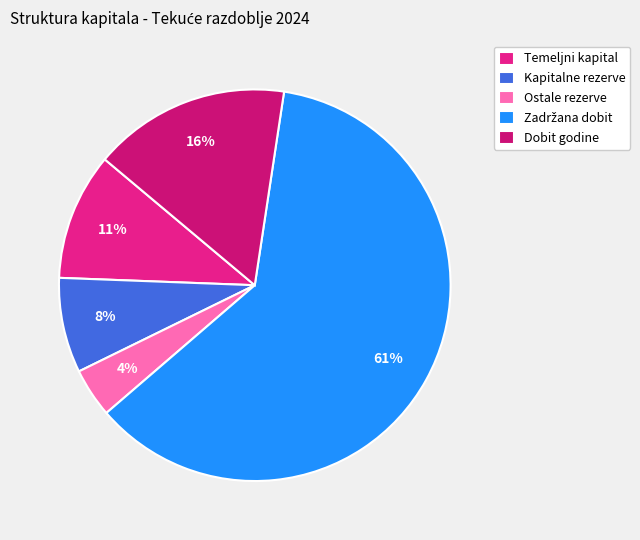

Is it true that Temeljni kapital is 11% of the pie?

True